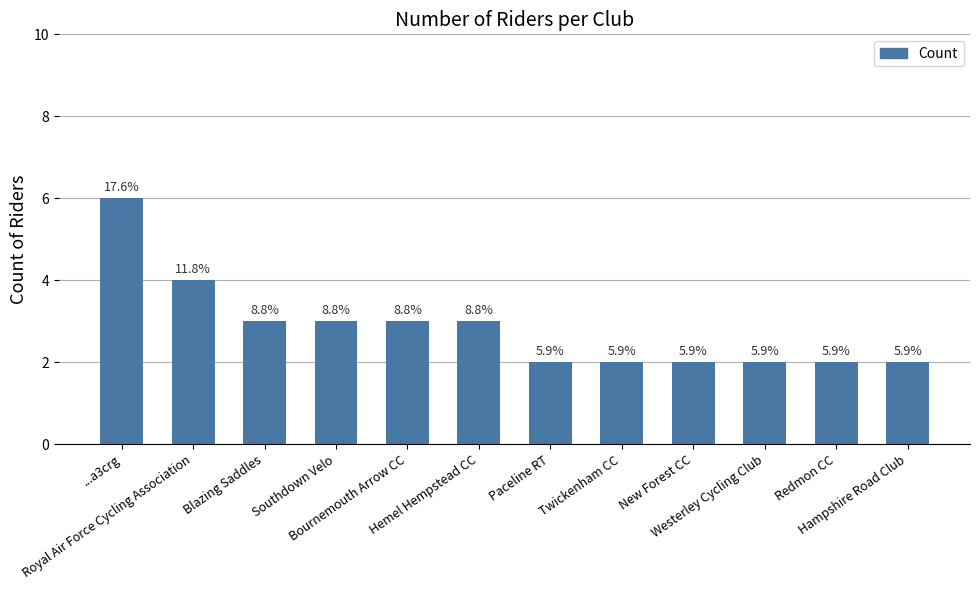

What position from the right is Blazing Saddles?

10